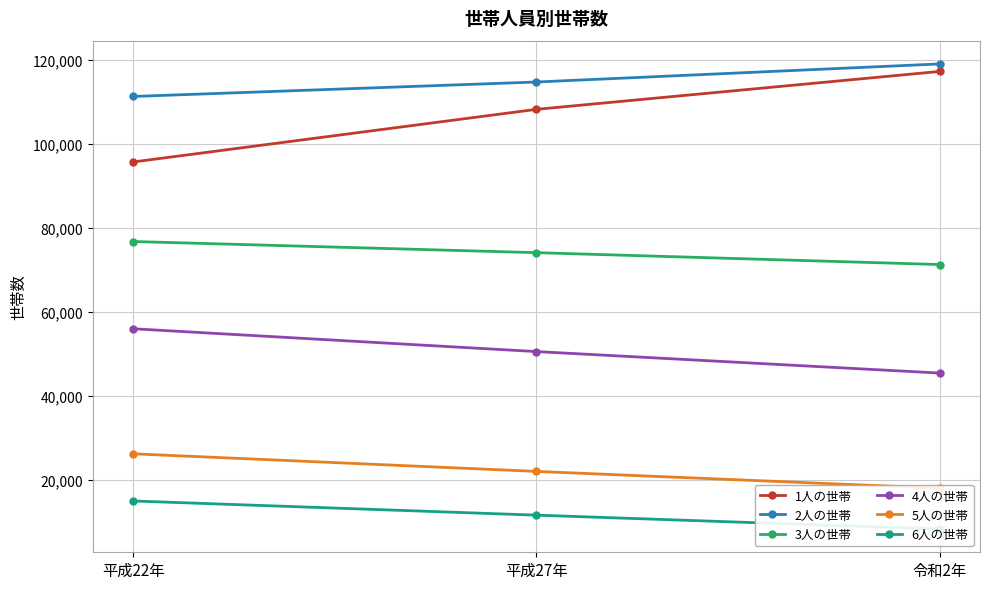

Between 令和2年 and 平成27年, which is larger?

令和2年